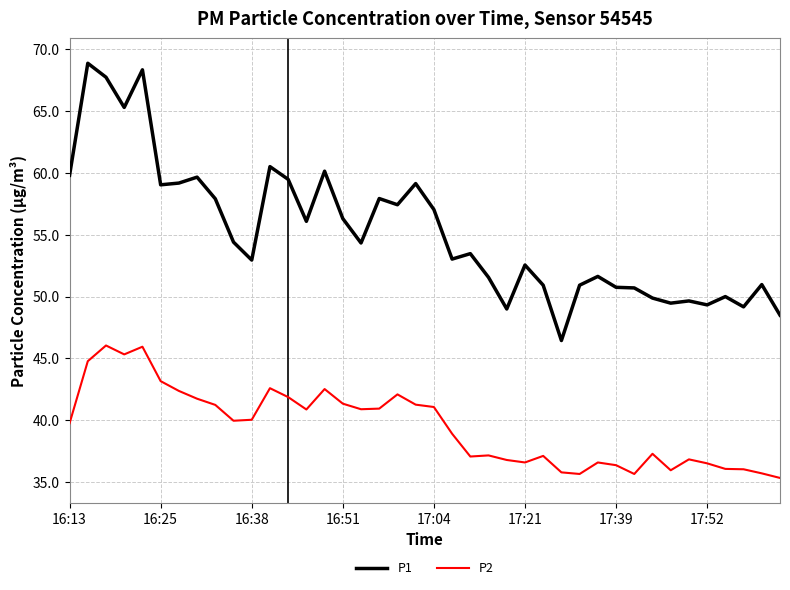

What is the minimum value for P2?

35.4